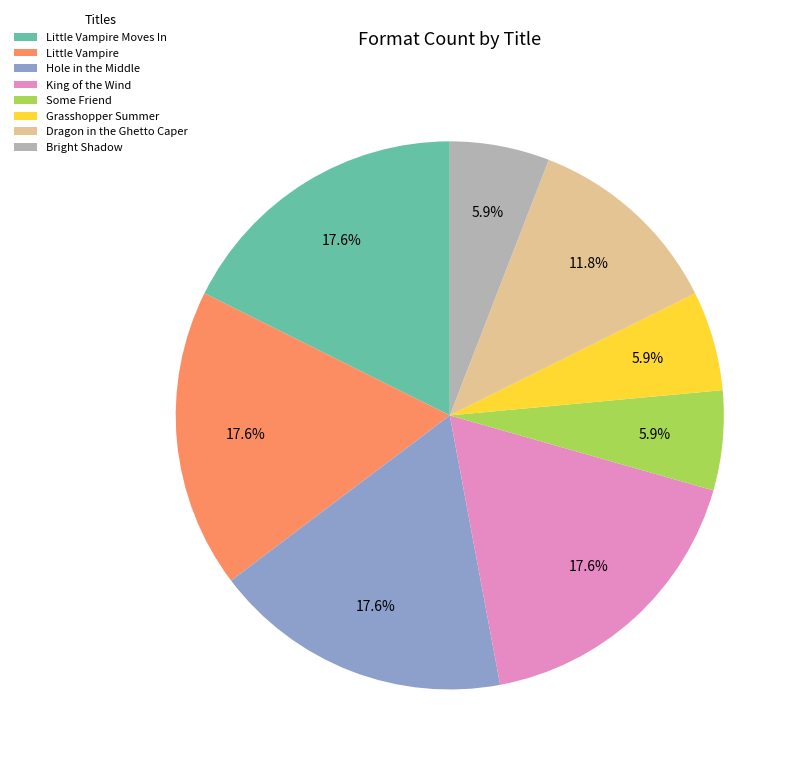

Is it true that Hole in the Middle is 18% of the pie?

True